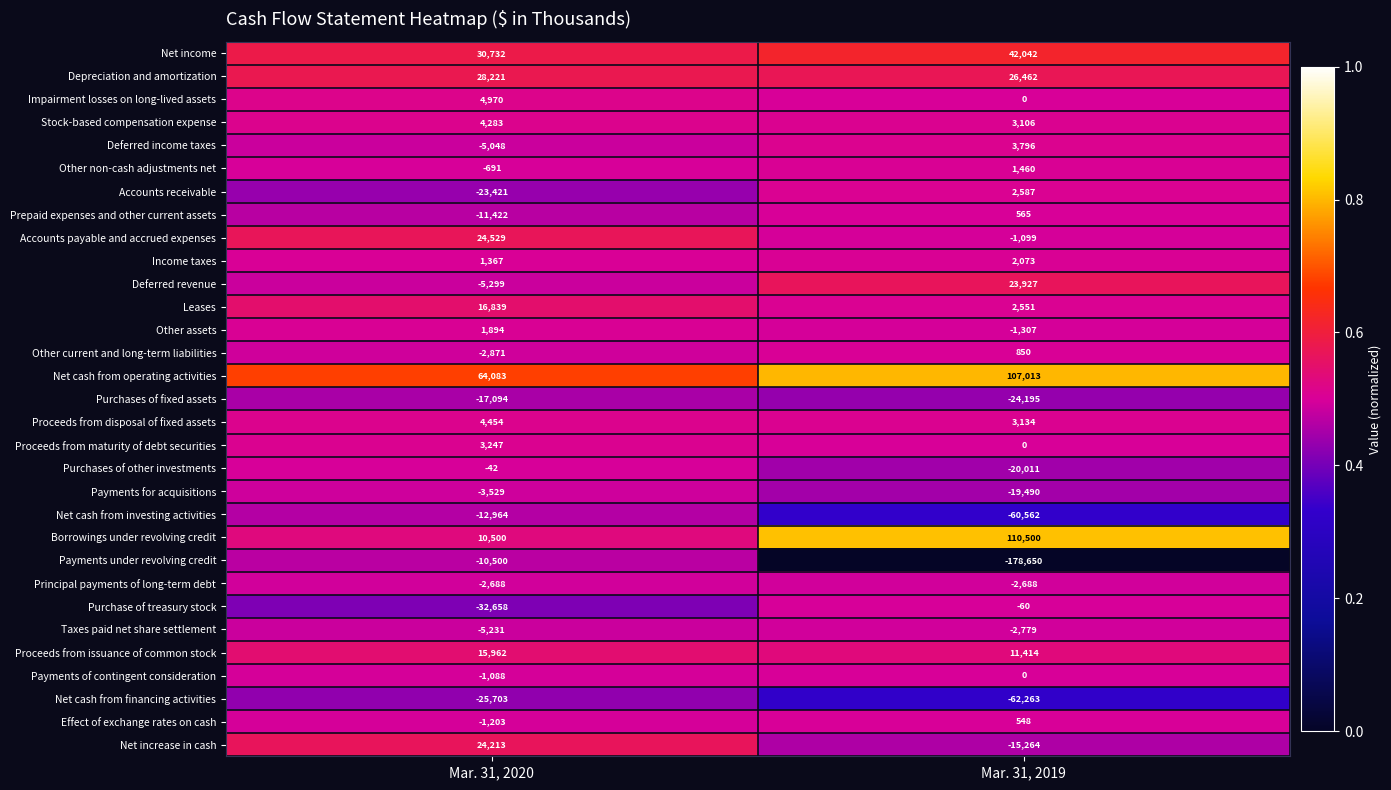

List the labels in order of Net cash from operating activities value, smallest first.

Mar. 31, 2020, Mar. 31, 2019